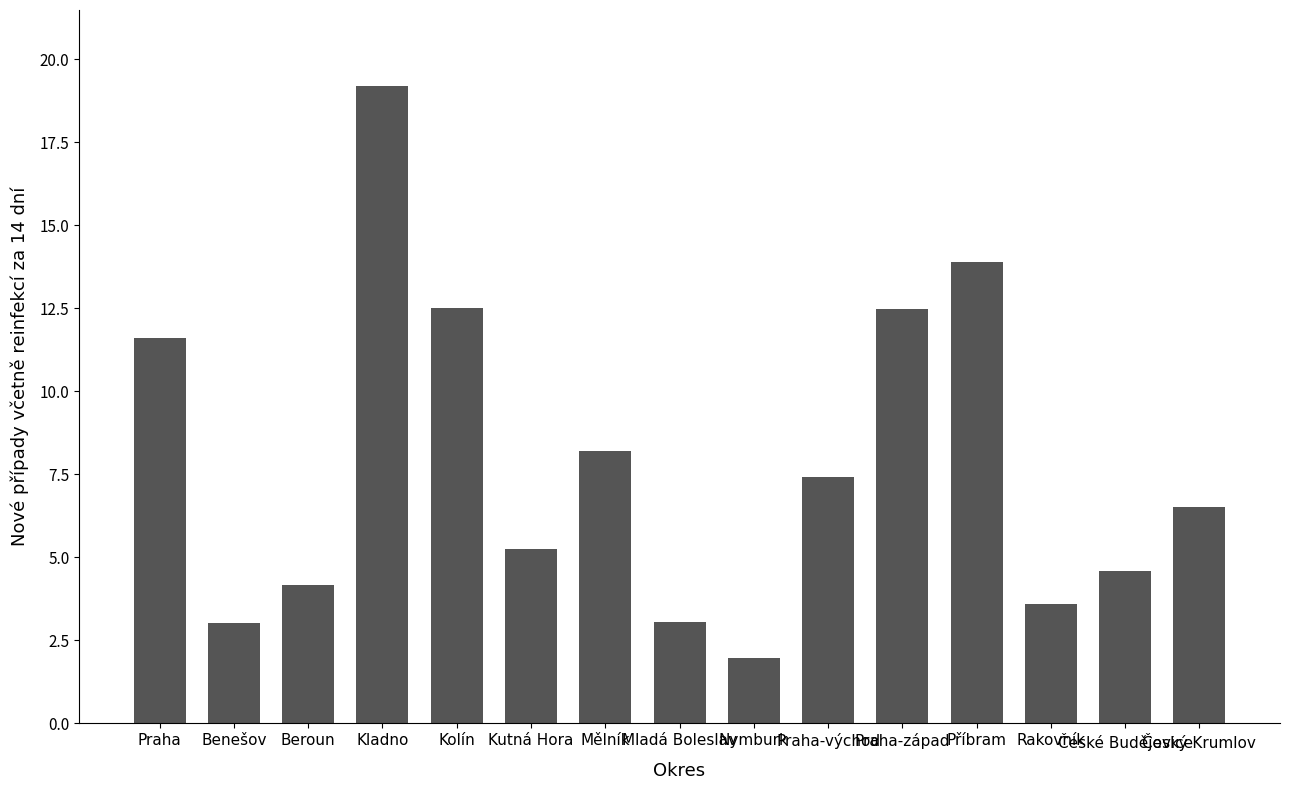

The chart shows a value of 4.1 at Beroun. True or false?

True